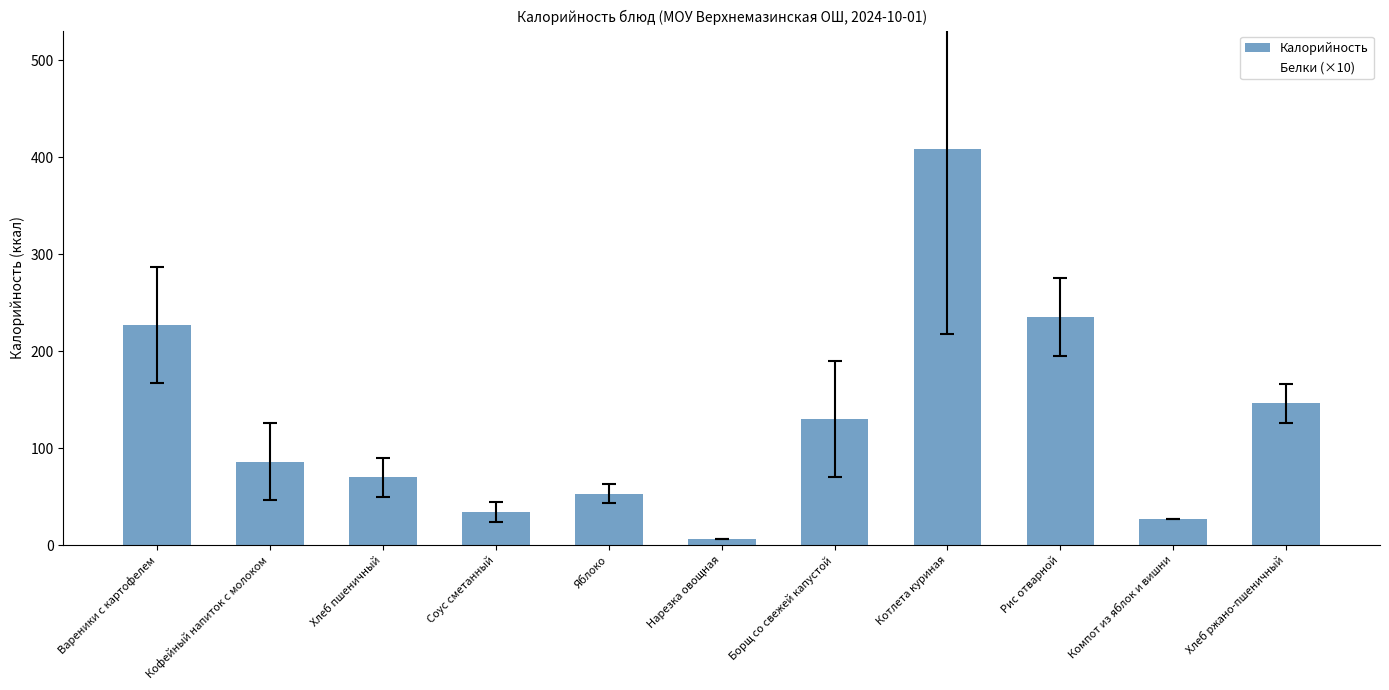

Which category has the lowest value across all series?

Нарезка овощная